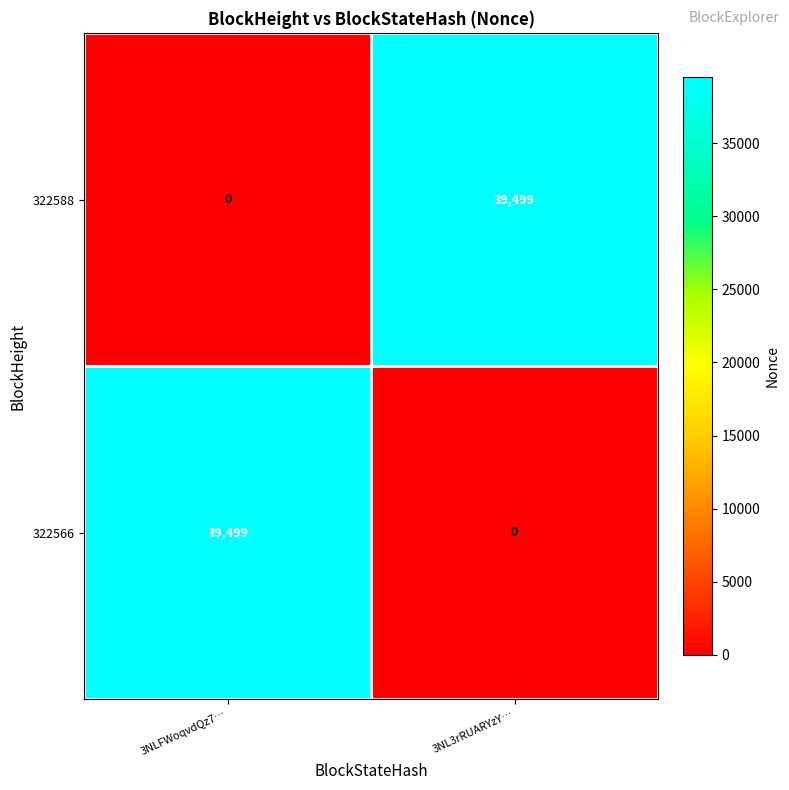

What is the difference between the maximum and minimum values in the 322566 series?

39499